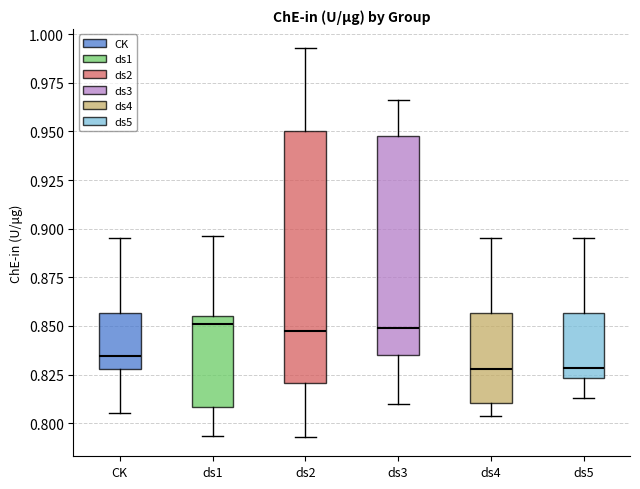

Reading left to right, read every box against the y-axis: the position of its median line, the range the box covers, and the ends of its whiskers. The values are not printed on the chart, so give them approximately, as read against the axis.

CK: median 0.835, box 0.830 to 0.855, whiskers 0.805 to 0.895
ds1: median 0.850, box 0.810 to 0.855, whiskers 0.795 to 0.895
ds2: median 0.845, box 0.820 to 0.950, whiskers 0.795 to 0.995
ds3: median 0.850, box 0.835 to 0.950, whiskers 0.810 to 0.965
ds4: median 0.830, box 0.810 to 0.855, whiskers 0.805 to 0.895
ds5: median 0.830, box 0.825 to 0.855, whiskers 0.815 to 0.895